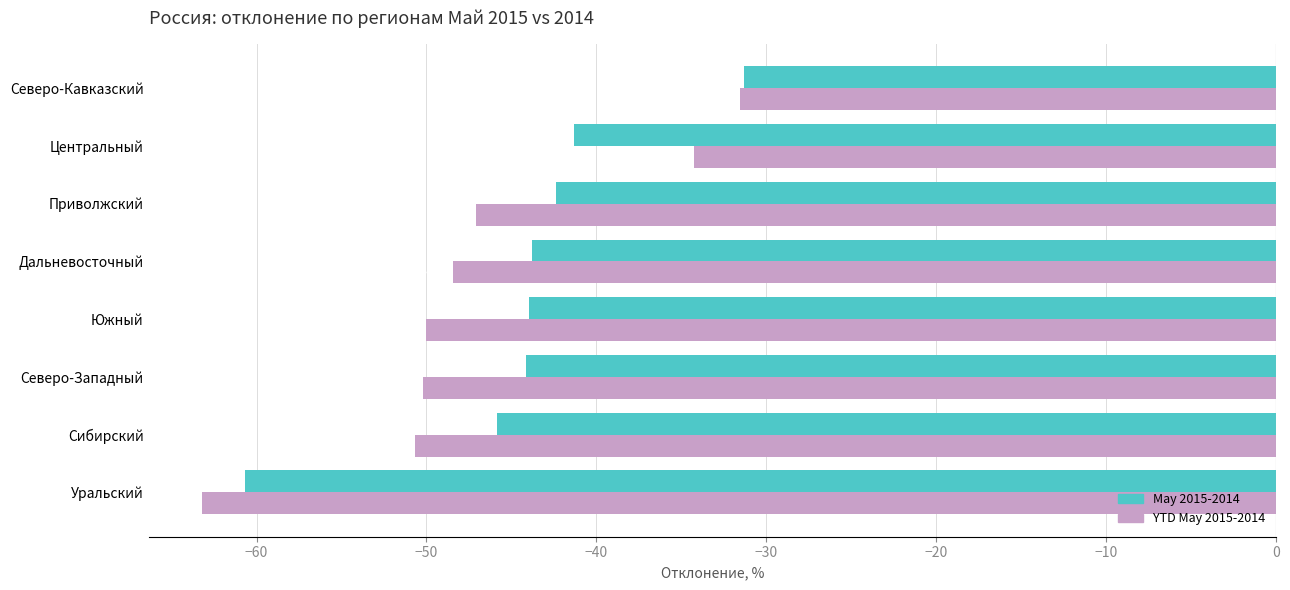

How many series are shown in this chart?

2